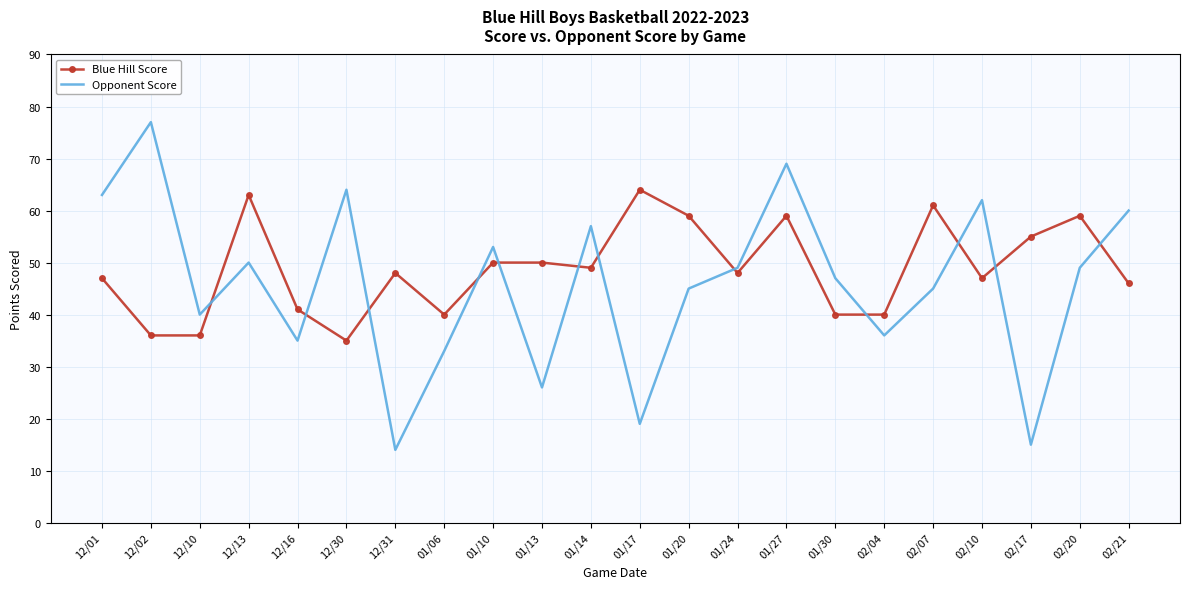

What position from the left is 02/07?

18